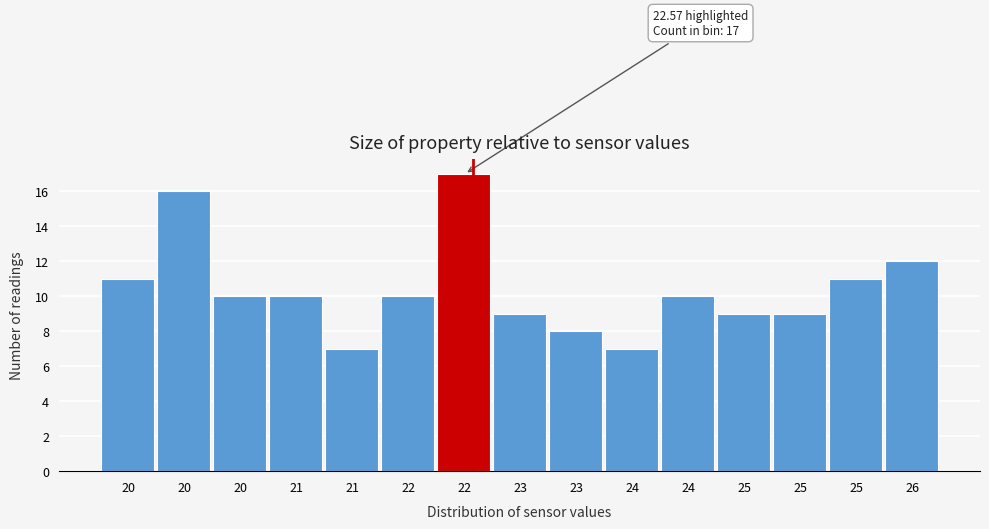

How many categories are shown in the chart?

15